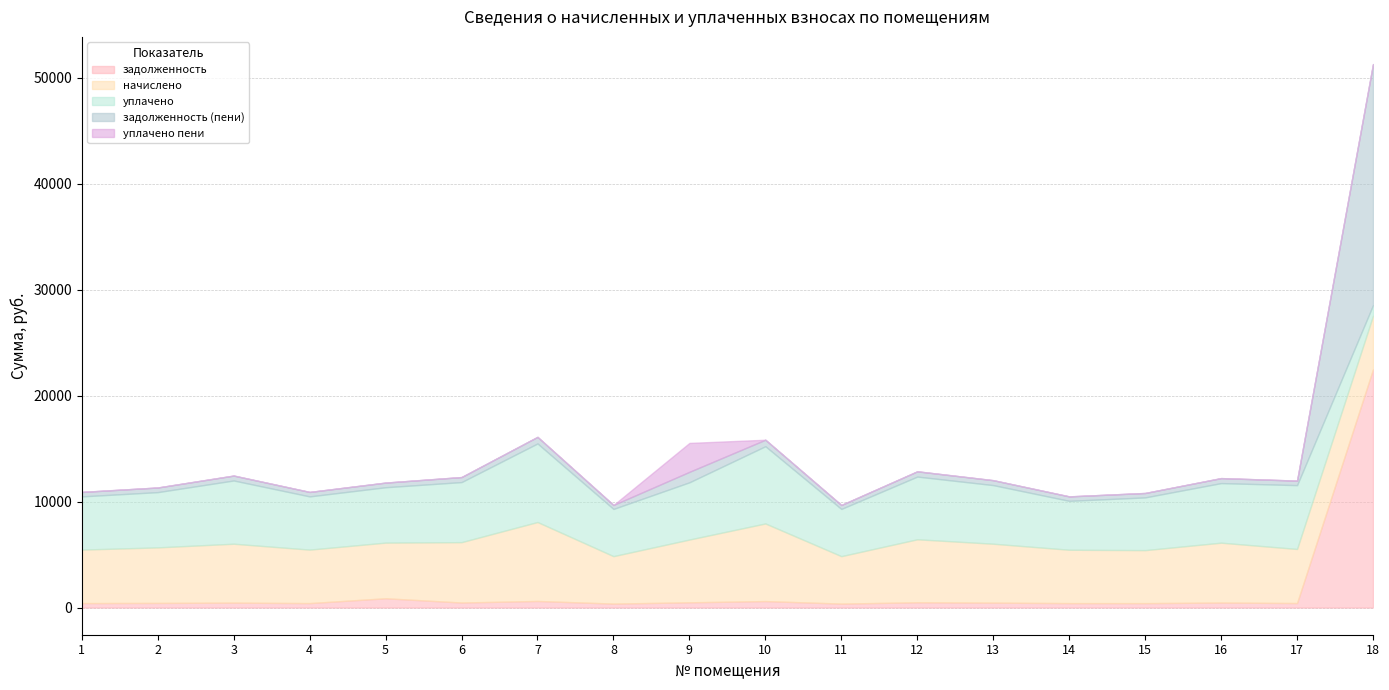

At which category is the sum across all series the highest?

18